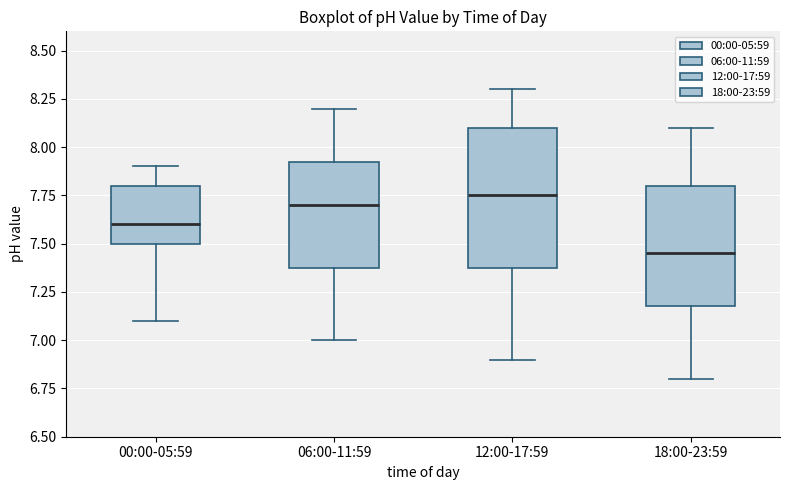

Reading left to right, transcribe this box plot: for each box, give where its median line is, the range the box spans, and where its two whiskers end, as read against the y-axis. The values are not printed on the chart, so give them approximately, as read against the axis.

00:00-05:59: median 7.60, box 7.50 to 7.80, whiskers 7.10 to 7.90
06:00-11:59: median 7.70, box 7.40 to 7.95, whiskers 7.00 to 8.20
12:00-17:59: median 7.75, box 7.40 to 8.10, whiskers 6.90 to 8.30
18:00-23:59: median 7.45, box 7.20 to 7.80, whiskers 6.80 to 8.10